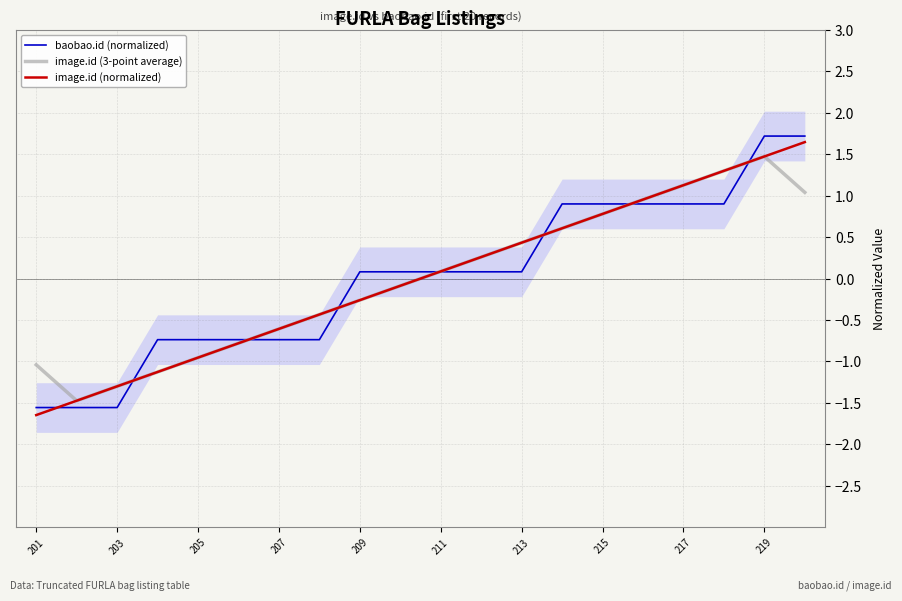

Does the chart display data point markers on the line(s)?

No